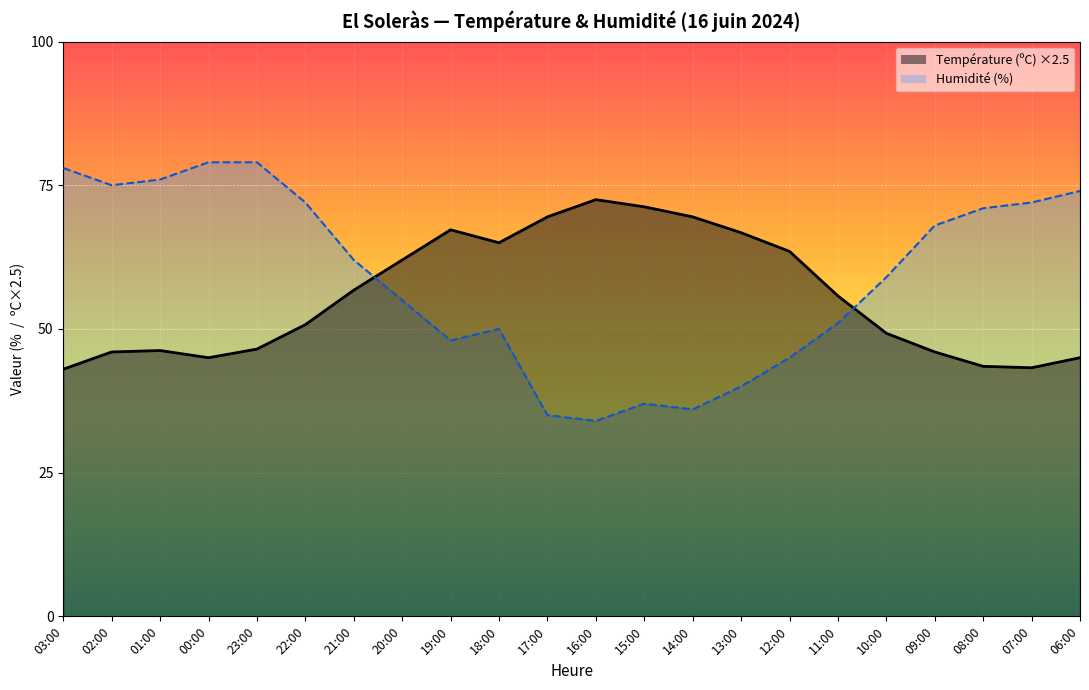

Between 03:00 and 21:00, which series saw the biggest shift?

Humidité (%)